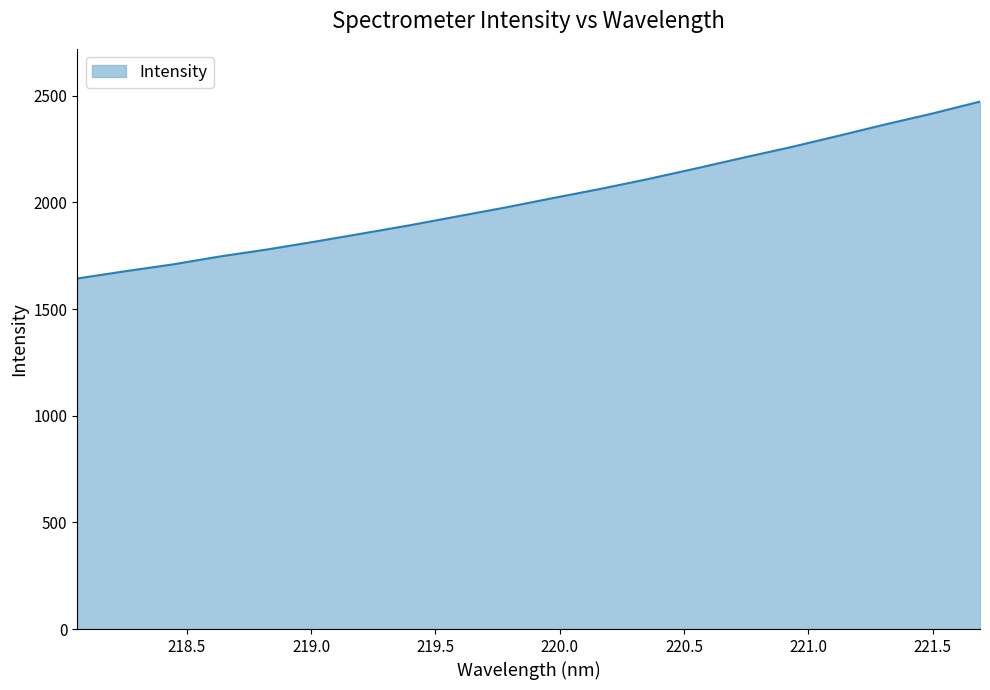

What is the greatest value displayed?

2473.0